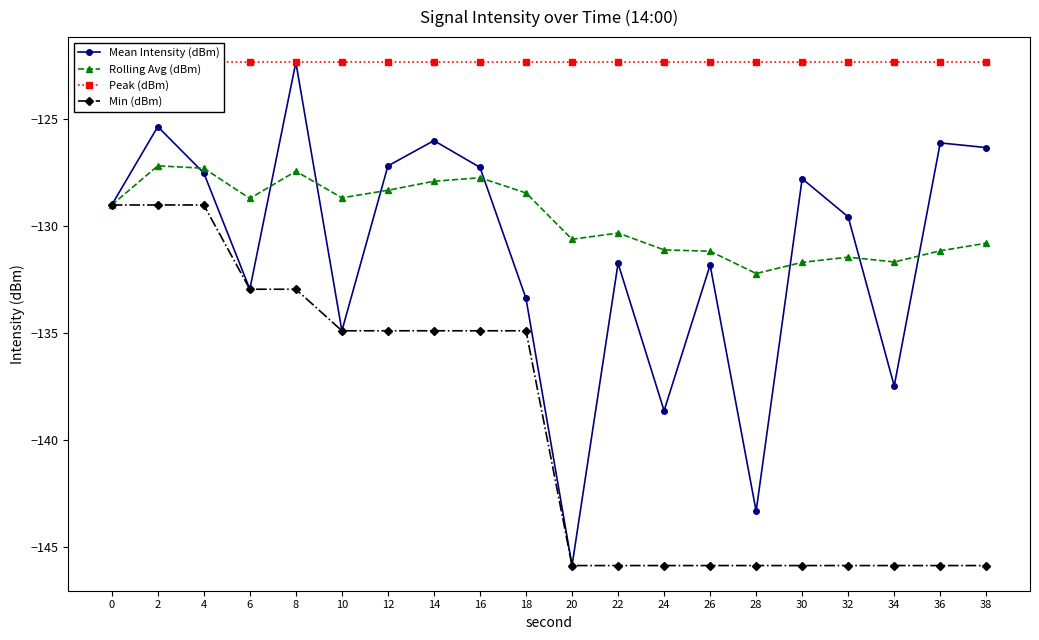

True or false: Min (dBm) and Rolling Avg (dBm) intersect in this chart.

False